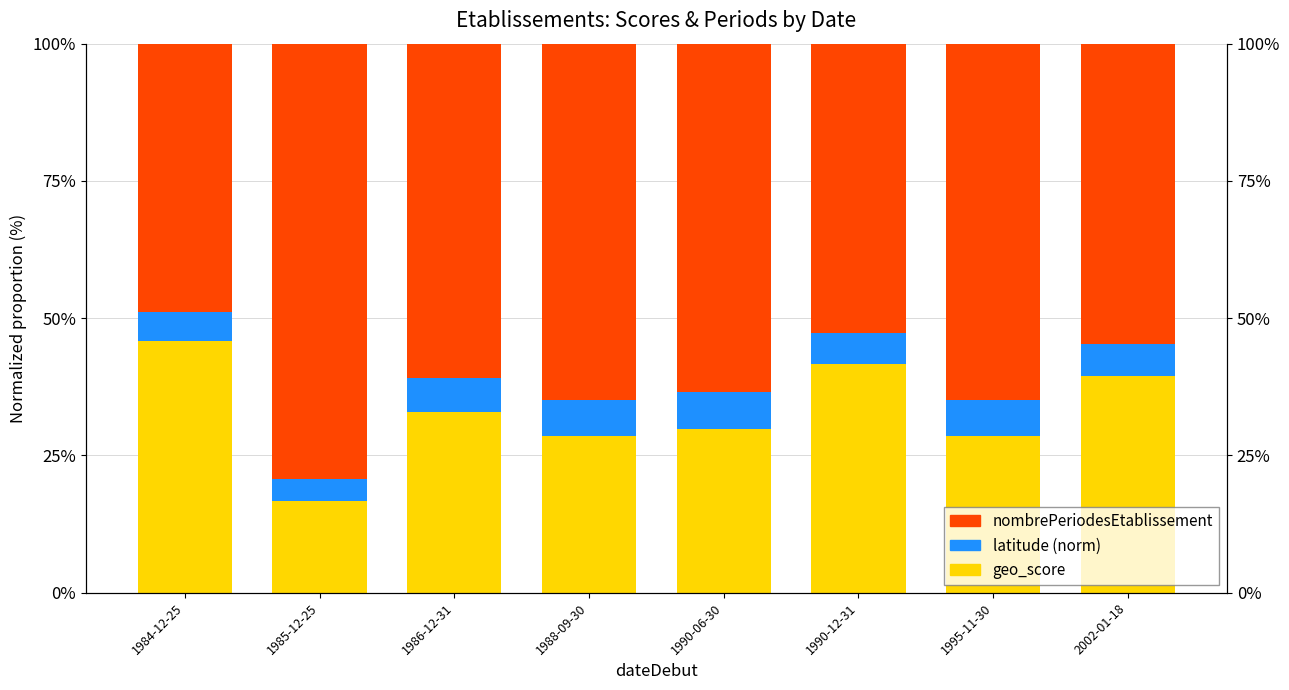

What is the value of the geo_score bar at the 3rd from the left?

32.9